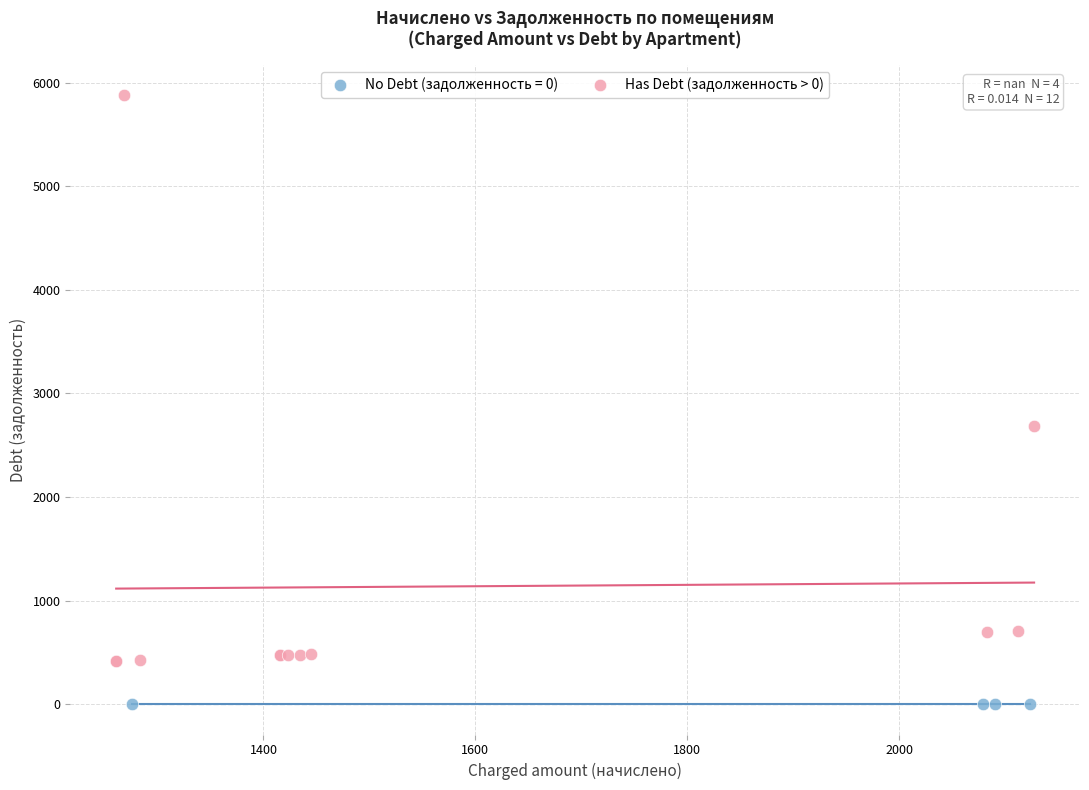

Which series contains the highest Y value?

Has Debt (задолженность > 0)